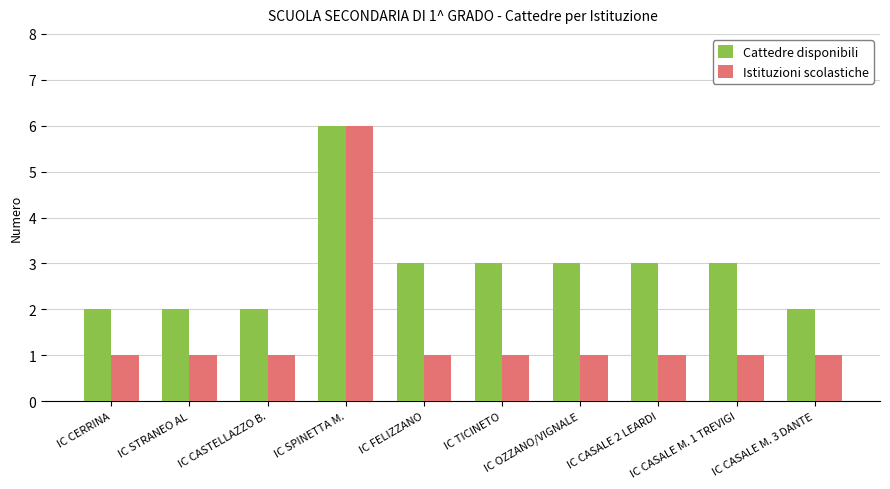

Reading left to right, what are all the values shown in this chart?

Cattedre disponibili: 2	2	2	6	3	3	3	3	3	2
Istituzioni scolastiche: 1	1	1	6	1	1	1	1	1	1